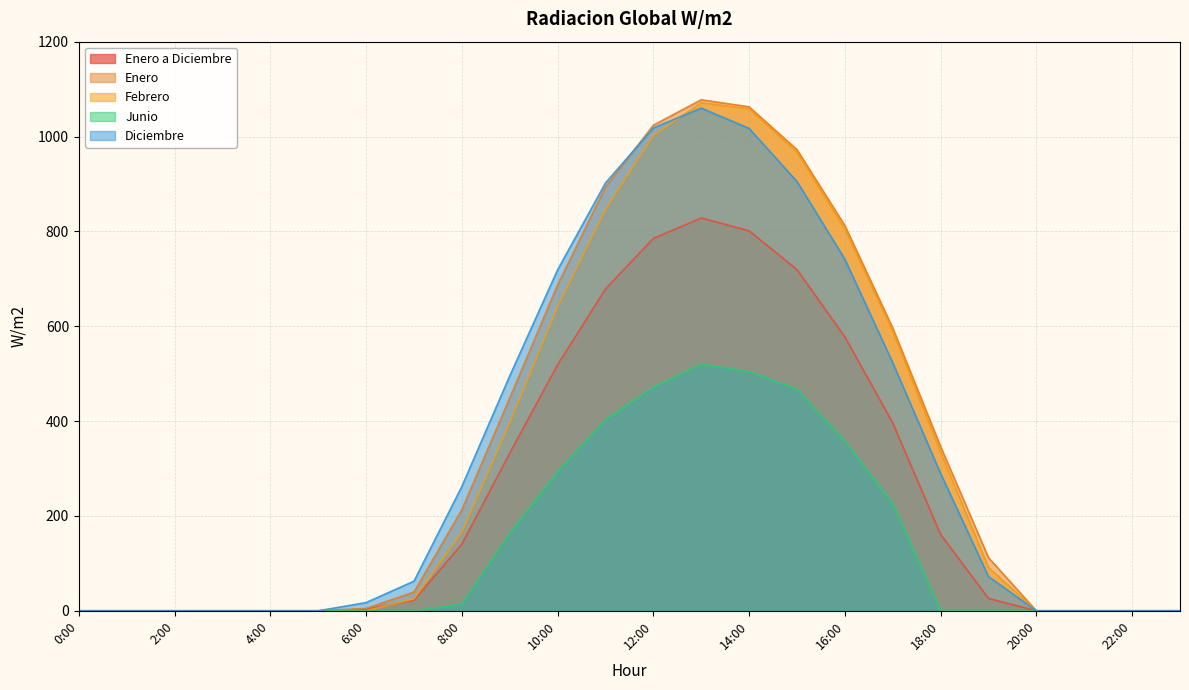

How many lines are shown in the chart?

5